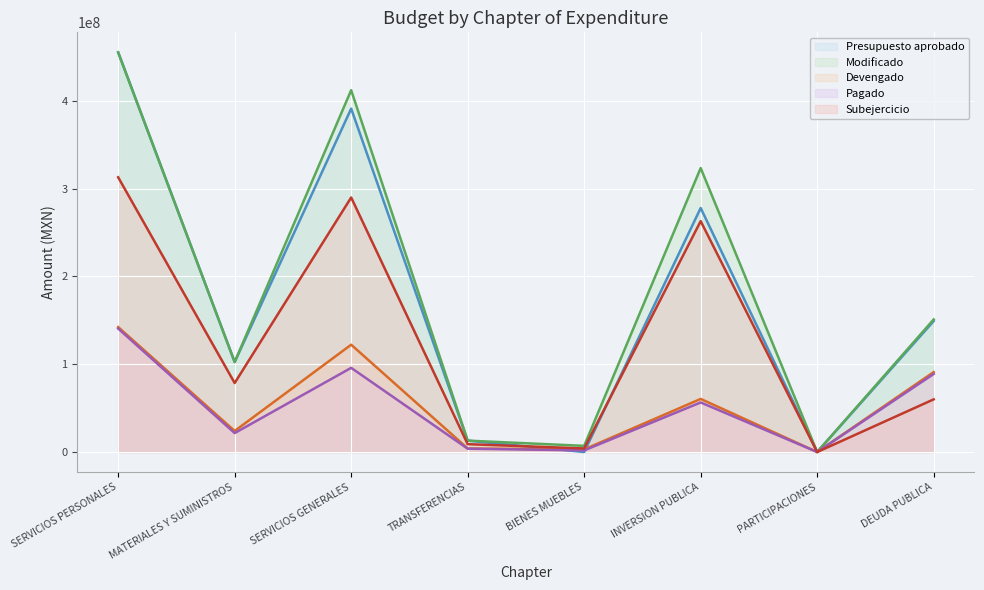

True or false: Modificado has a value of 0.0 at PARTICIPACIONES.

True